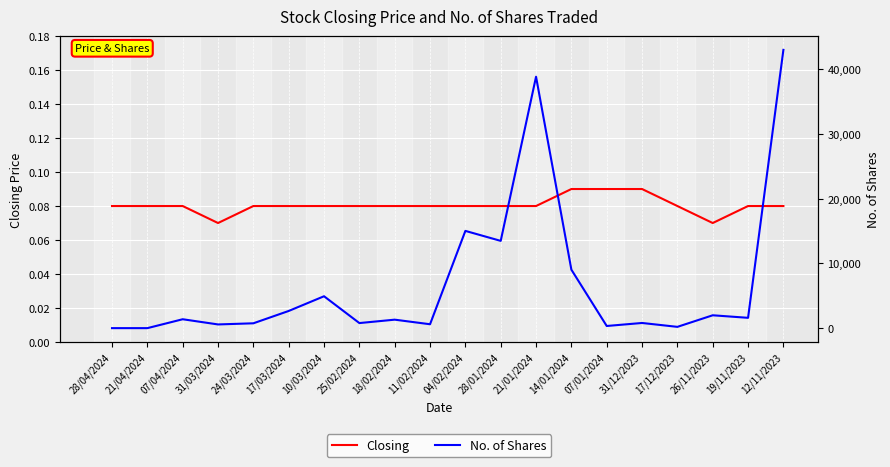

At which label is No. of Shares closest to 21486?

04/02/2024